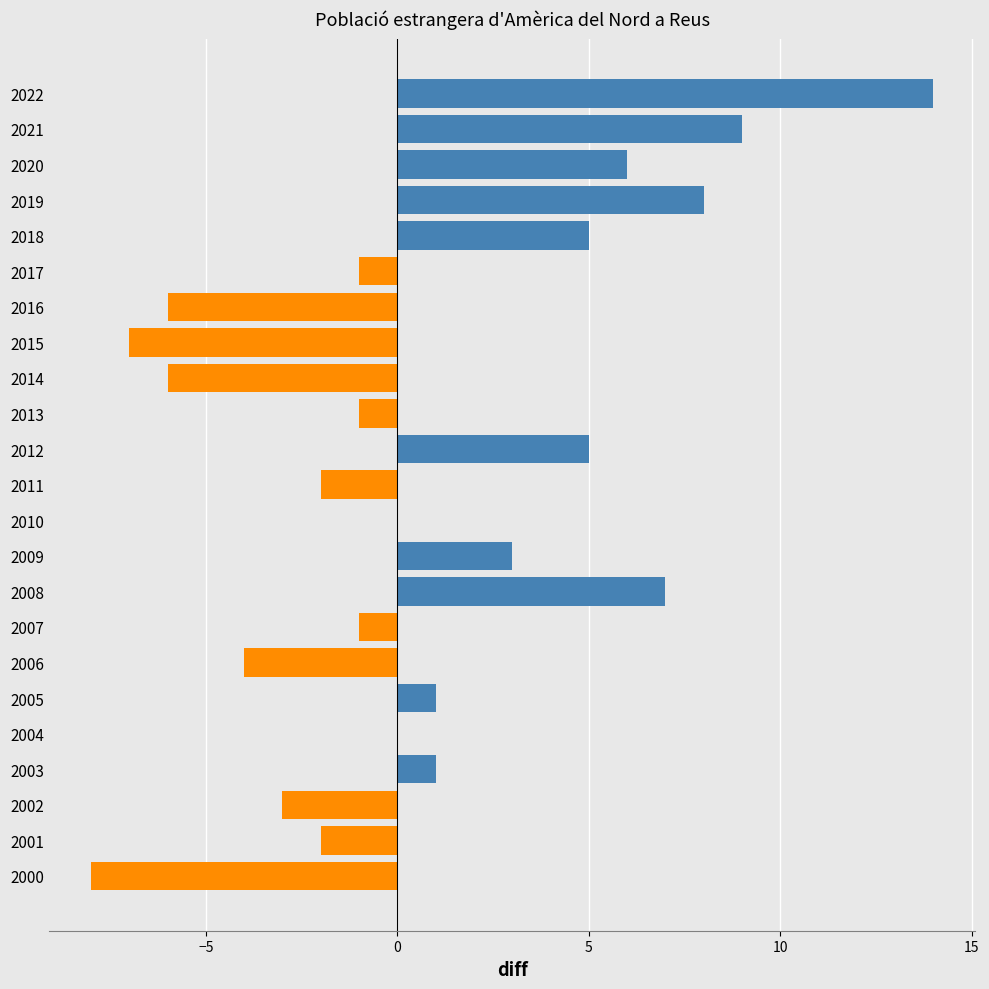

What is the sum of all values?

18